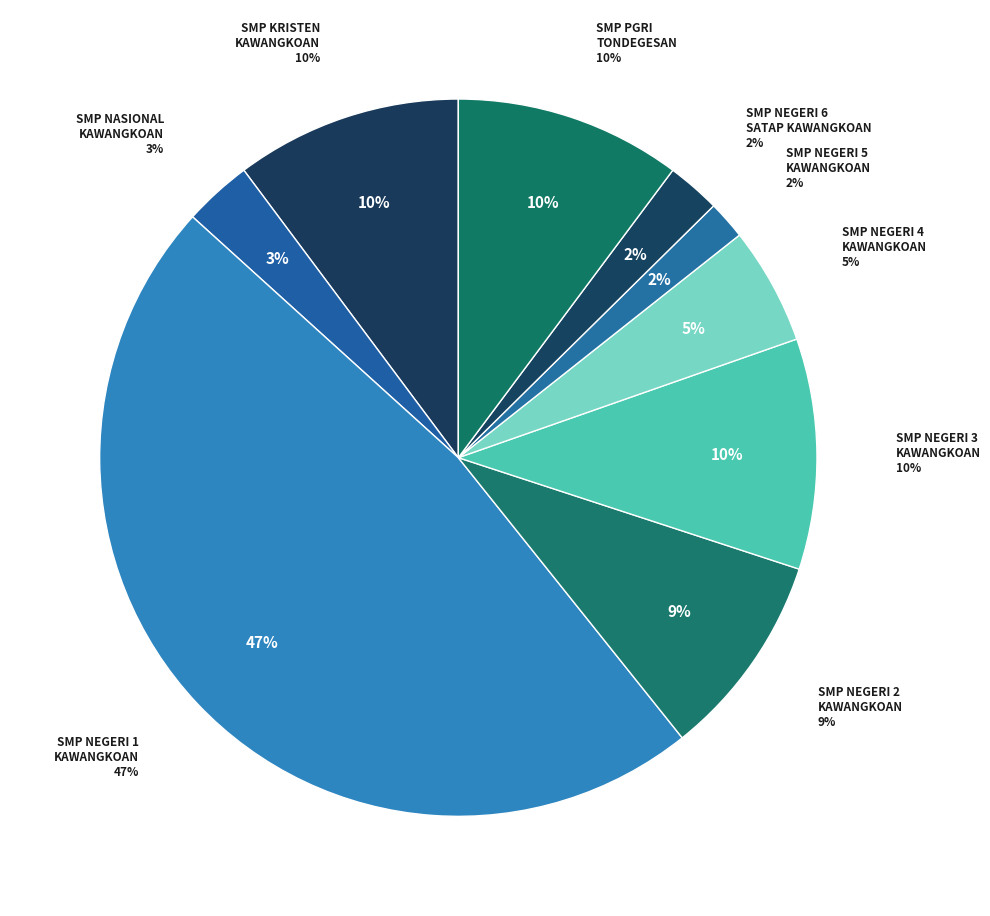

How many slices are in this pie chart?

9